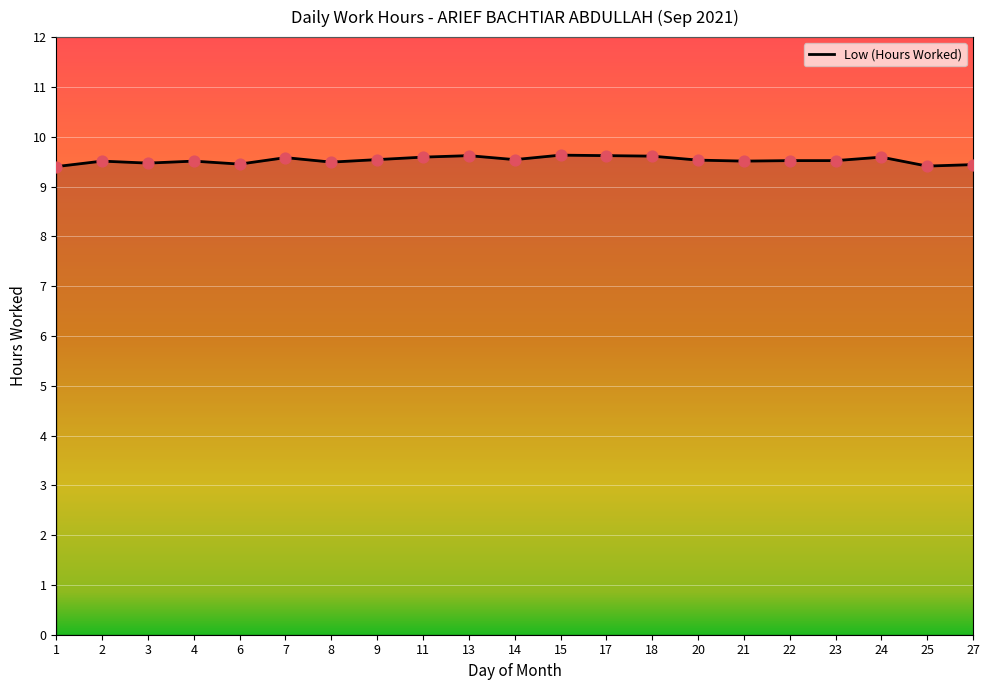

Approximately how many times larger is the value at 13 compared to 24?

1.0